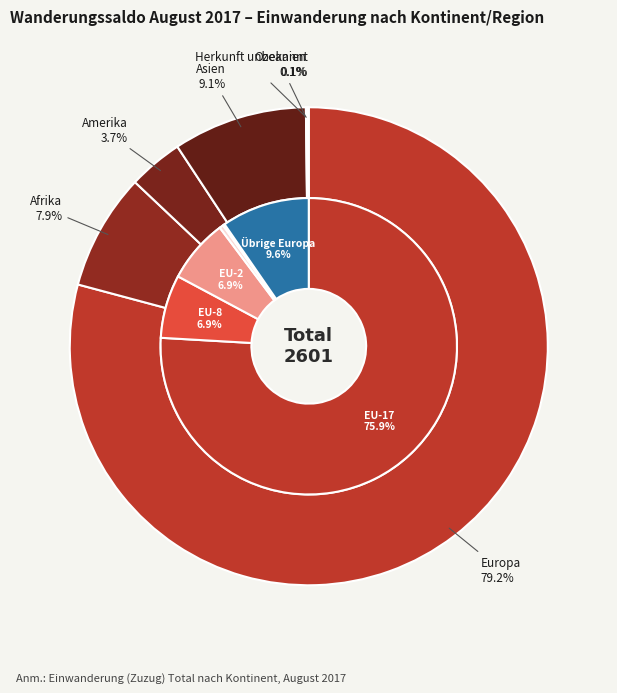

To the nearest percent, what is the average slice percentage?

17%